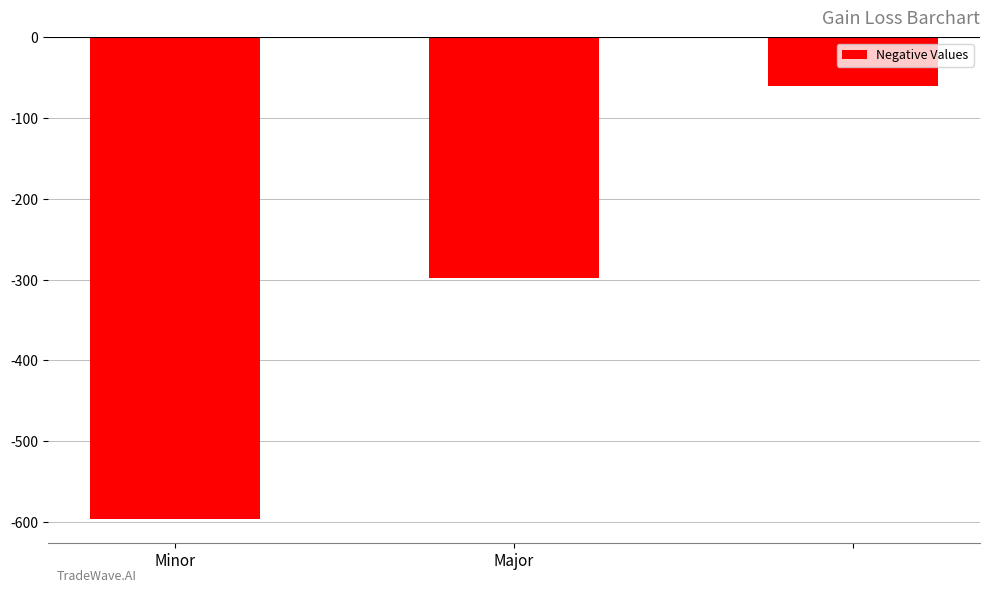

What is the value of the 2nd bar from the left?

-298